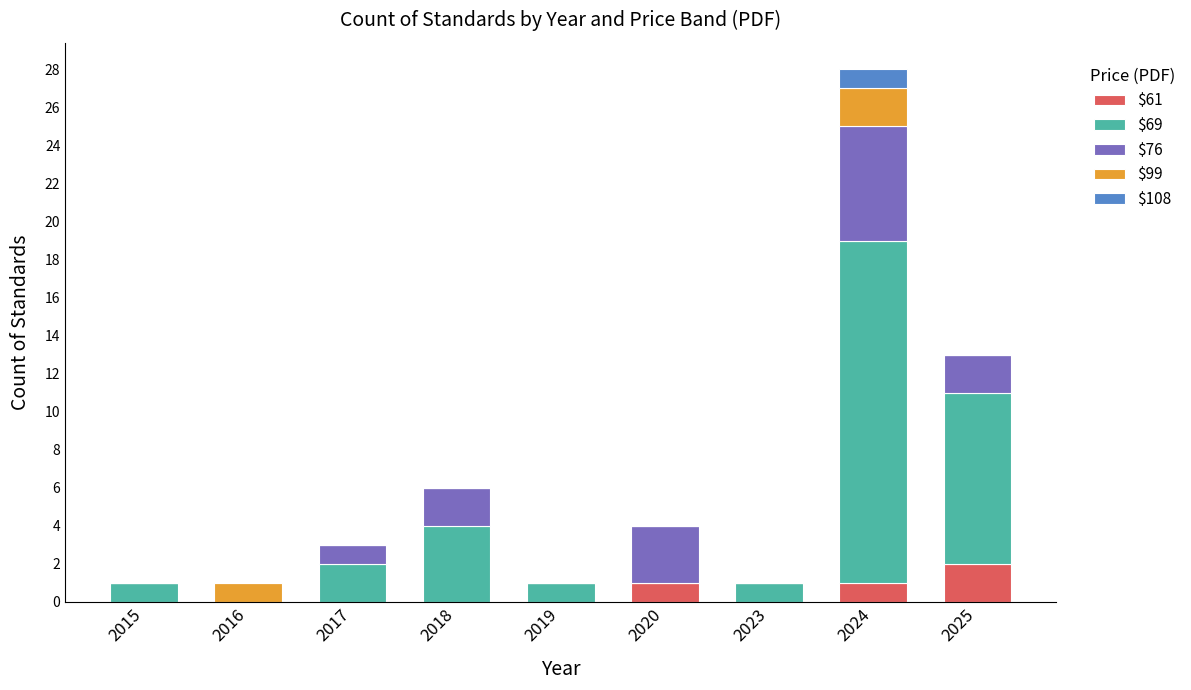

What are all the series names shown in the legend?

$61, $69, $76, $99, $108